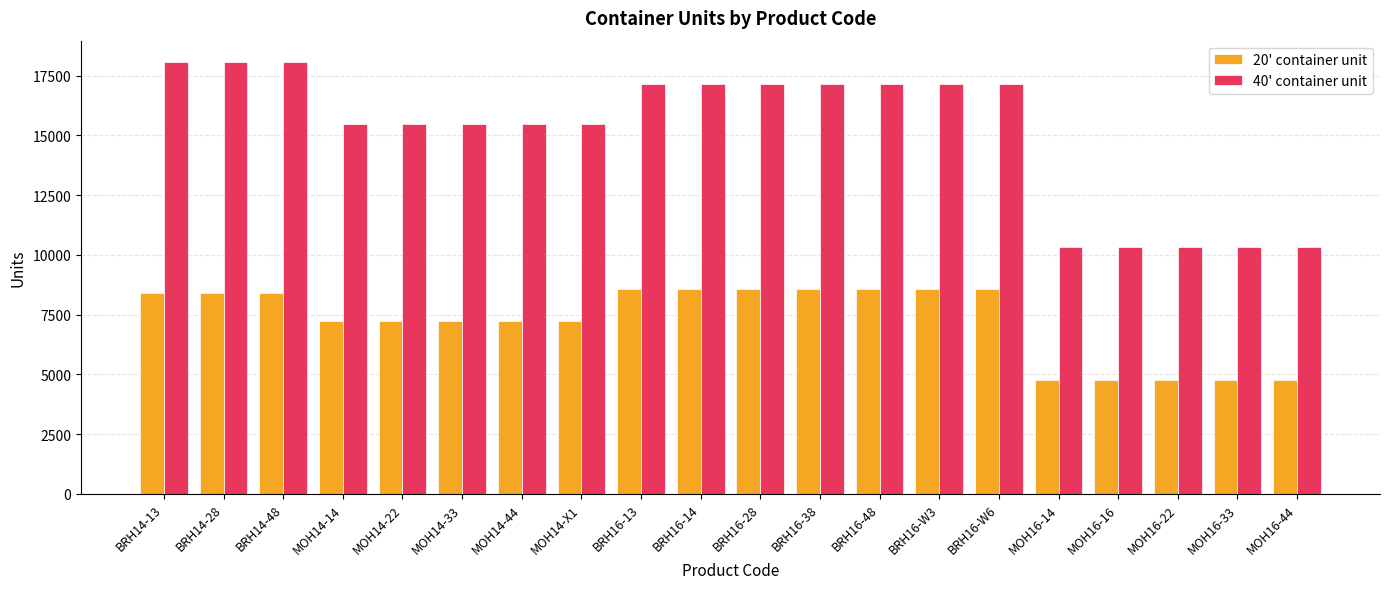

Which series has the largest total across all categories?

40' container unit